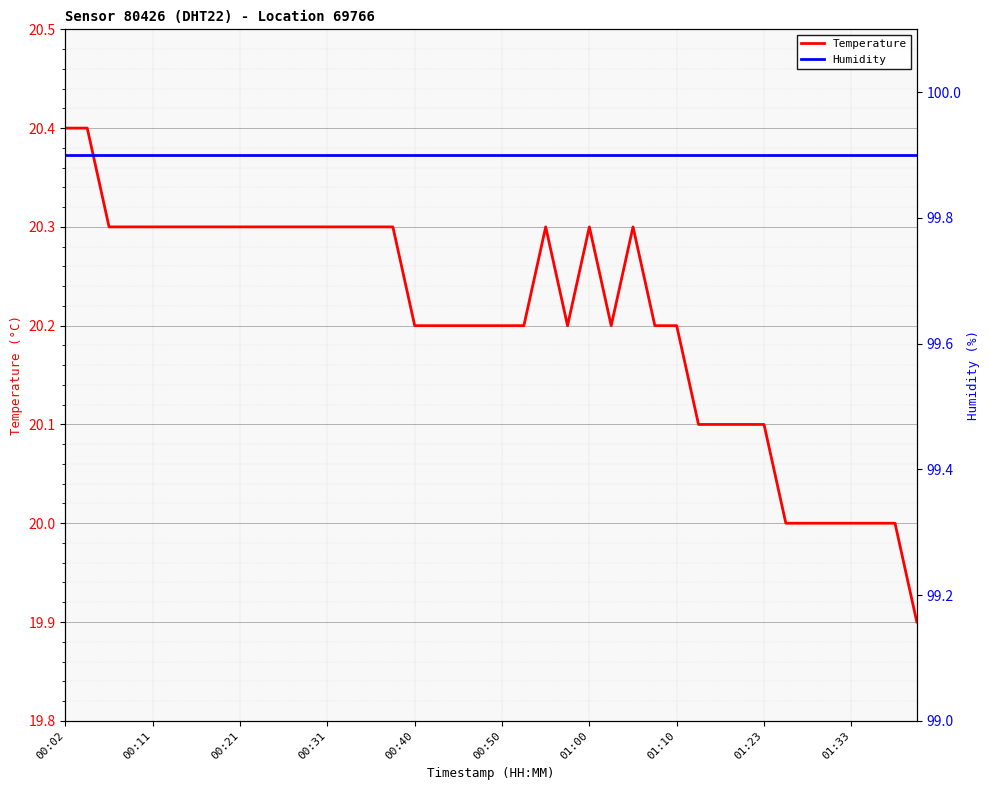

True or false: Temperature has more than 1 interior local peaks.

True